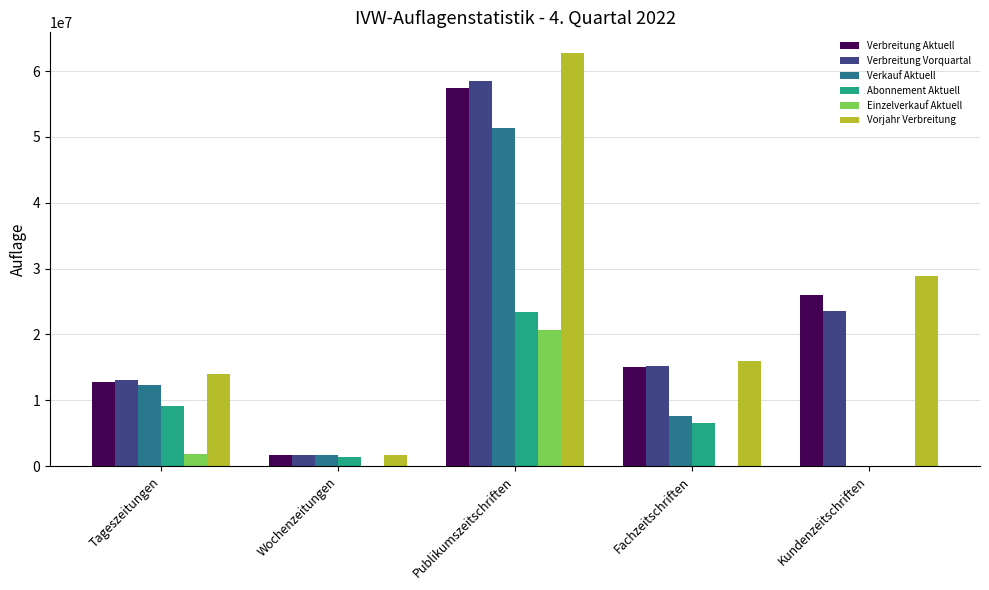

Are the bars grouped side by side (vs. stacked)?

Yes